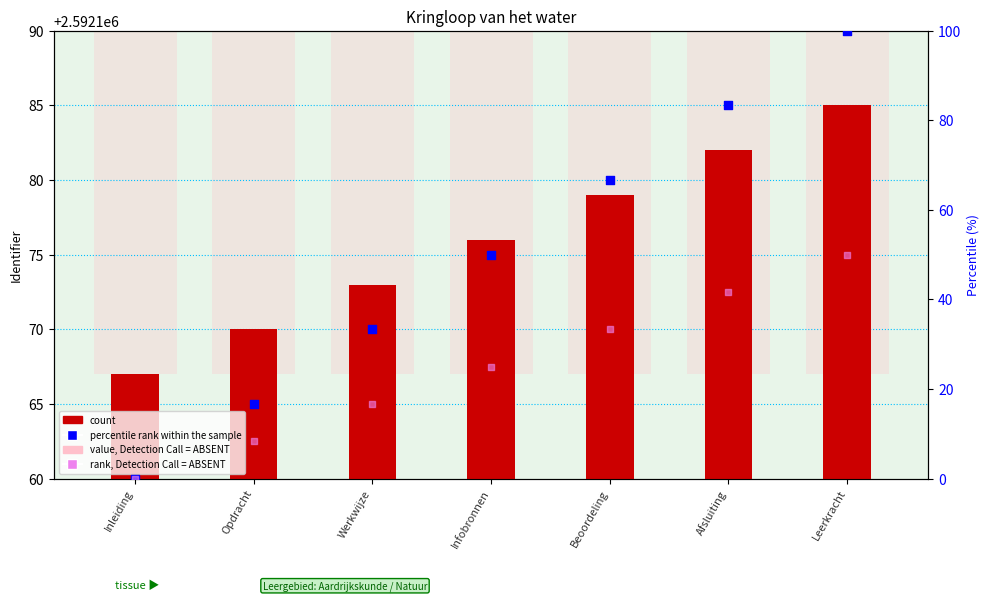

Which series has the largest total across all categories?

value, Detection Call = ABSENT